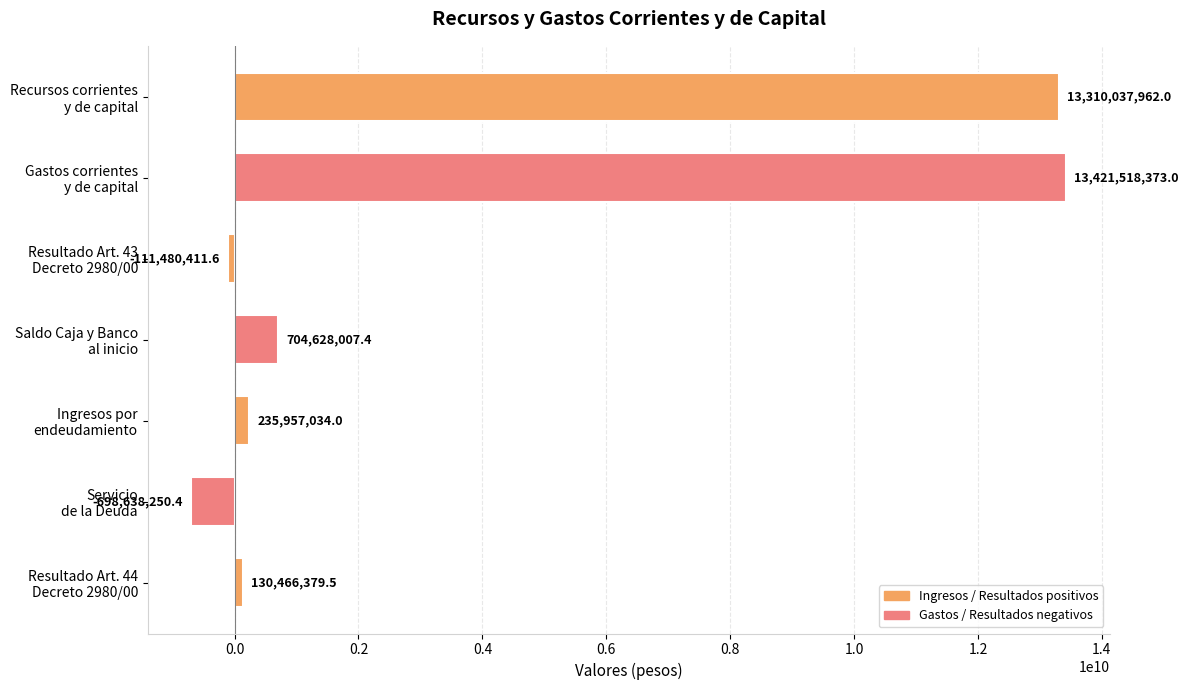

What is the sum of all values?

26992489093.9